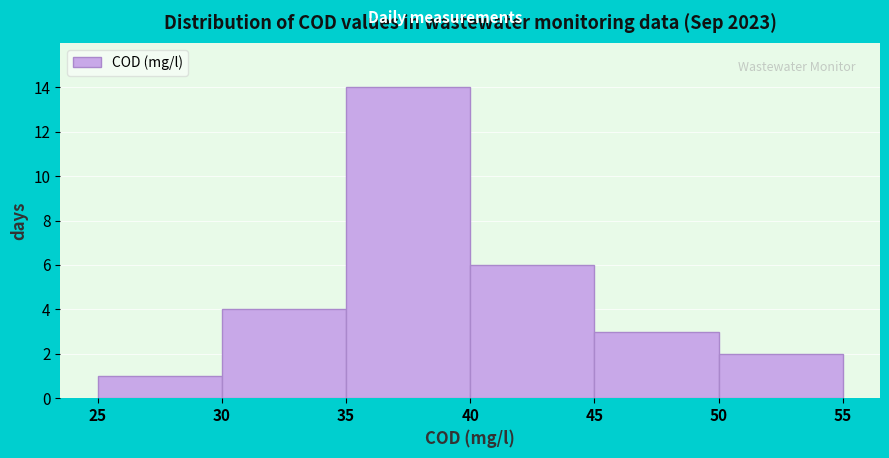

How tall is the bar that spans 35 to 40 on the x-axis? The values are not printed on the chart, so give them approximately, as read against the axis.

14